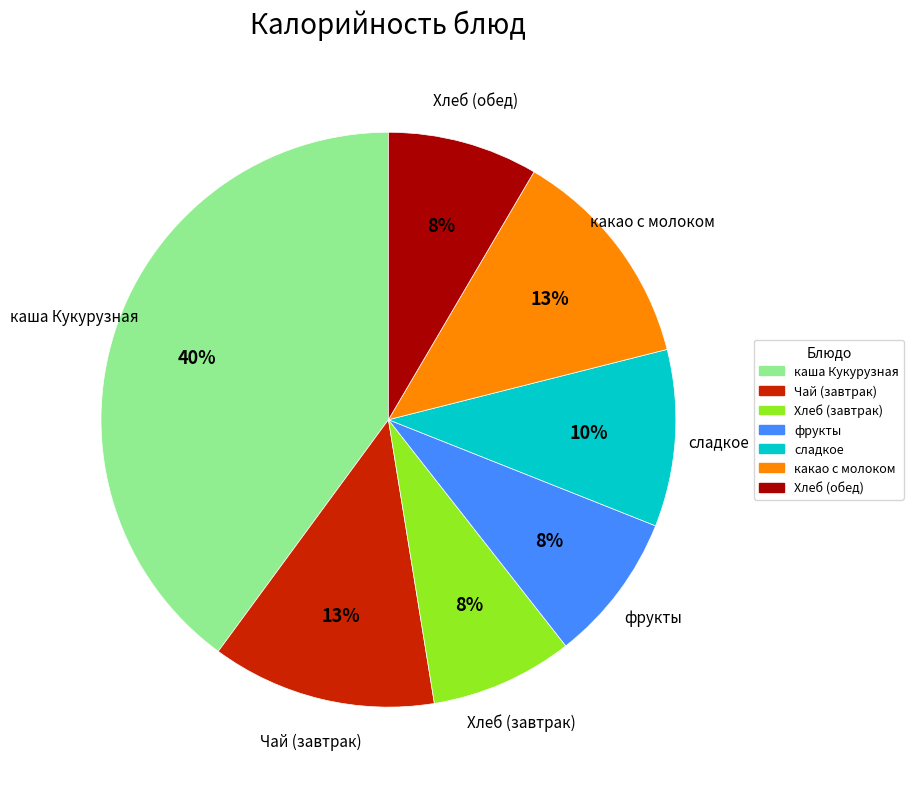

The каша Кукурузная slice represents 40% of the pie. True or false?

True